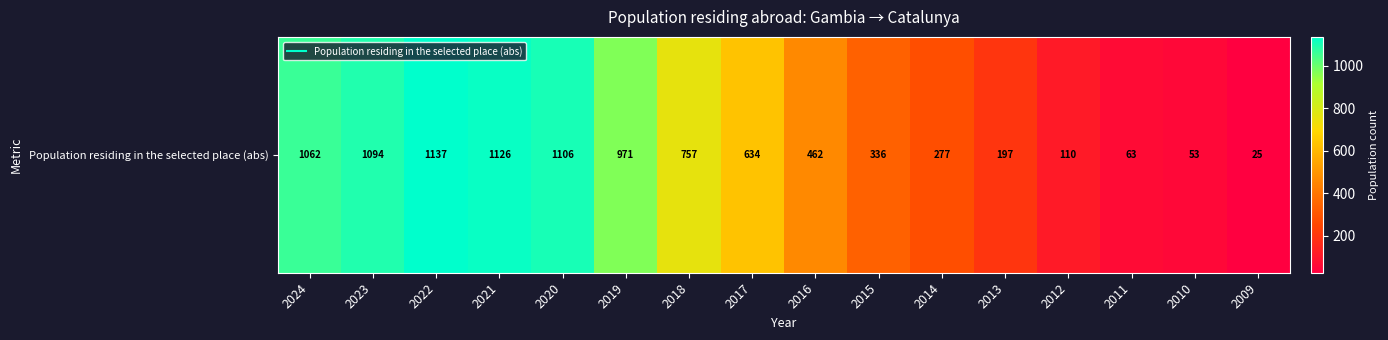

Reading left to right, what are all the values shown in this chart?

2024=1062	2023=1094	2022=1137	2021=1126	2020=1106	2019=971	2018=757	2017=634	2016=462	2015=336	2014=277	2013=197	2012=110	2011=63	2010=53	2009=25